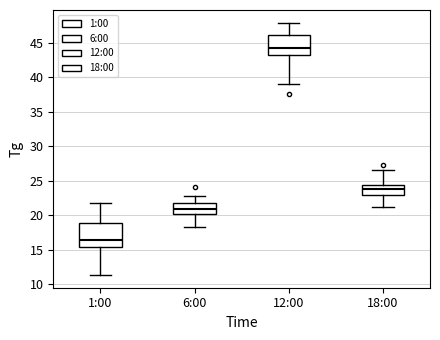

Which box's median line is the highest?

12:00